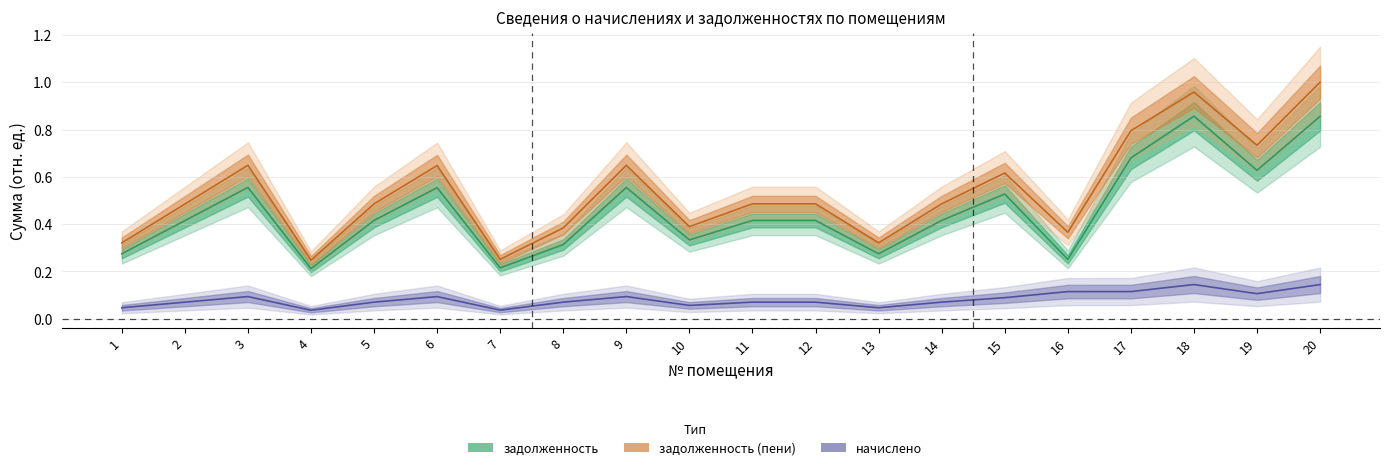

What is the average value of the начислено series?

0.1